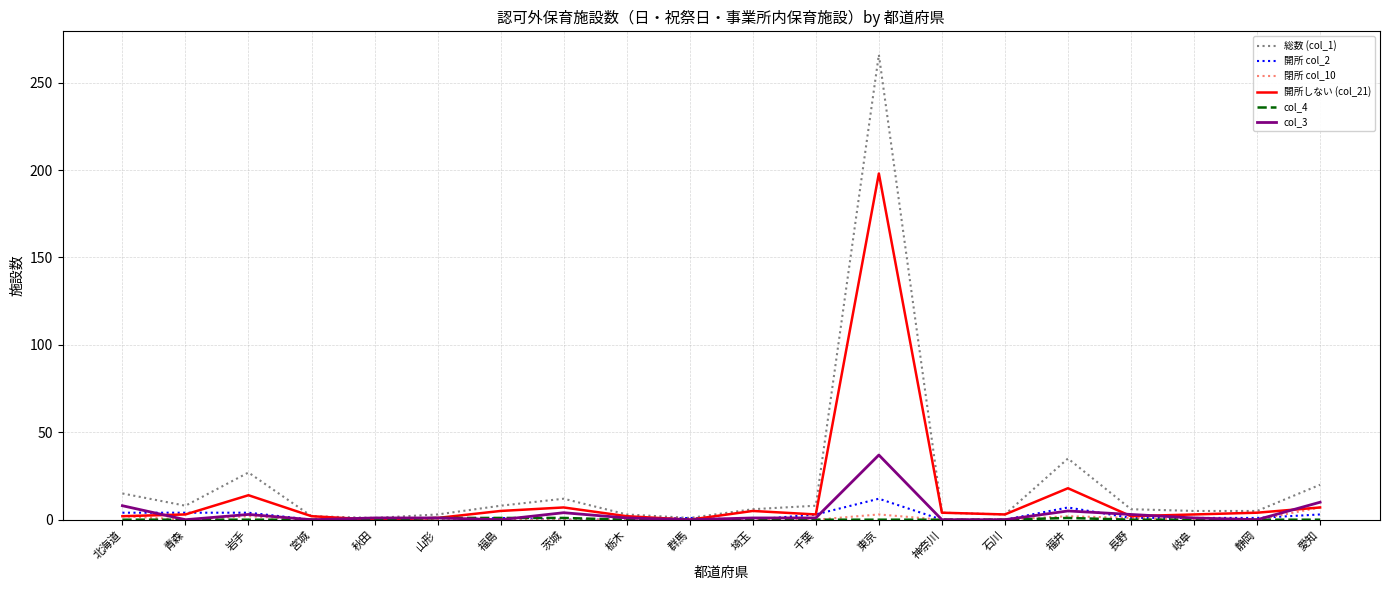

True or false: 閉所 col_10 has a value of 0 at 岐阜.

True